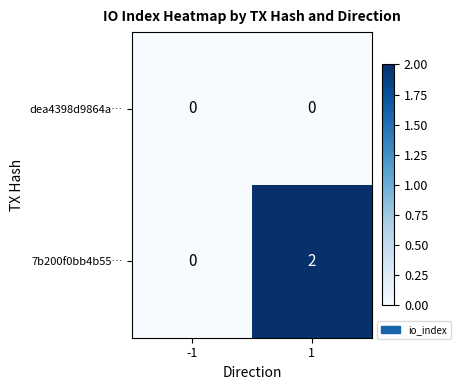

Rank the series by their average value, from lowest to highest.

dea4398d9864a…, 7b200f0bb4b55…